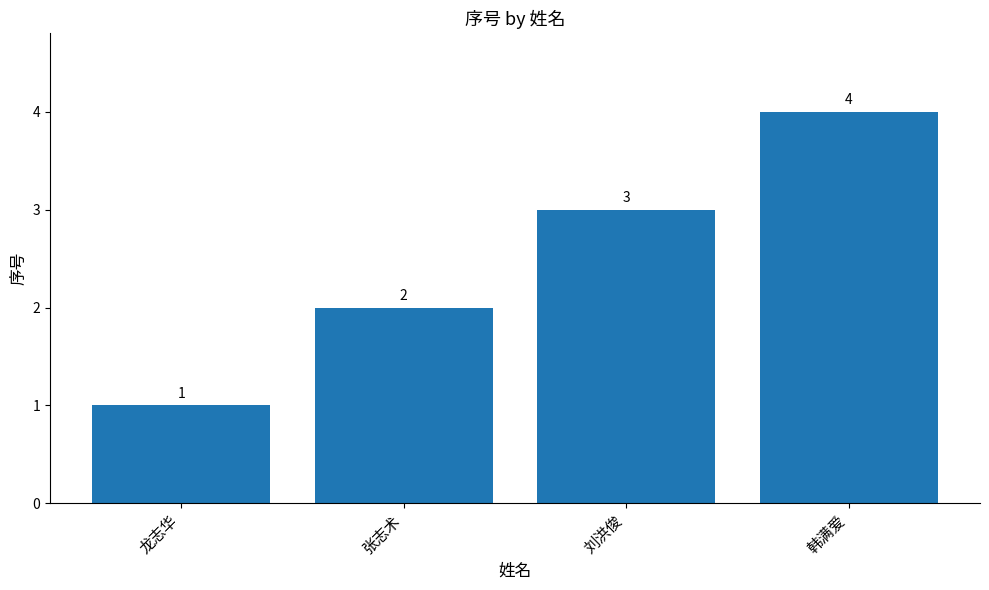

Reading left to right, list all the values displayed in this chart.

龙志华=1	张志术=2	刘洪俊=3	韩满爱=4